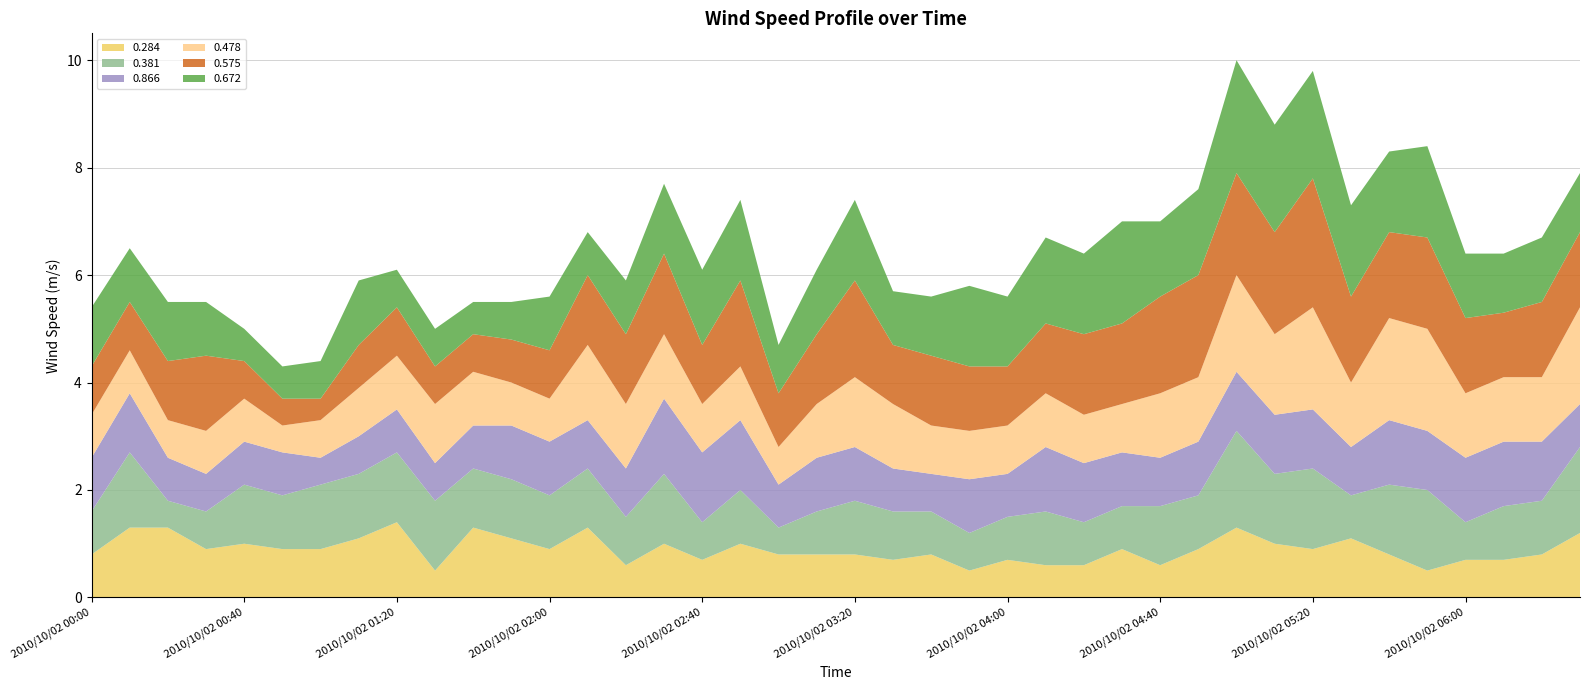

Reading left to right, extract all data points from this chart.

0.284: 0.8	1.3	1.3	0.9	1.0	0.9	0.9	1.1	1.4	0.5	1.3	1.1	0.9	1.3	0.6	1.0	0.7	1.0	0.8	0.8	0.8	0.7	0.8	0.5	0.7	0.6	0.6	0.9	0.6	0.9	1.3	1.0	0.9	1.1	0.8	0.5	0.7	0.7	0.8	1.2
0.381: 0.8	1.4	0.5	0.7	1.1	1.0	1.2	1.2	1.3	1.3	1.1	1.1	1.0	1.1	0.9	1.3	0.7	1.0	0.5	0.8	1.0	0.9	0.8	0.7	0.8	1.0	0.8	0.8	1.1	1.0	1.8	1.3	1.5	0.8	1.3	1.5	0.7	1.0	1.0	1.6
0.866: 1.0	1.1	0.8	0.7	0.8	0.8	0.5	0.7	0.8	0.7	0.8	1.0	1.0	0.9	0.9	1.4	1.3	1.3	0.8	1.0	1.0	0.8	0.7	1.0	0.8	1.2	1.1	1.0	0.9	1.0	1.1	1.1	1.1	0.9	1.2	1.1	1.2	1.2	1.1	0.8
0.478: 0.8	0.8	0.7	0.8	0.8	0.5	0.7	0.9	1.0	1.1	1.0	0.8	0.8	1.4	1.2	1.2	0.9	1.0	0.7	1.0	1.3	1.2	0.9	0.9	0.9	1.0	0.9	0.9	1.2	1.2	1.8	1.5	1.9	1.2	1.9	1.9	1.2	1.2	1.2	1.8
0.575: 0.9	0.9	1.1	1.4	0.7	0.5	0.4	0.8	0.9	0.7	0.7	0.8	0.9	1.3	1.3	1.5	1.1	1.6	1.0	1.3	1.8	1.1	1.3	1.2	1.1	1.3	1.5	1.5	1.8	1.9	1.9	1.9	2.4	1.6	1.6	1.7	1.4	1.2	1.4	1.4
0.672: 1.1	1.0	1.1	1.0	0.6	0.6	0.7	1.2	0.7	0.7	0.6	0.7	1.0	0.8	1.0	1.3	1.4	1.5	0.9	1.2	1.5	1.0	1.1	1.5	1.3	1.6	1.5	1.9	1.4	1.6	2.1	2.0	2.0	1.7	1.5	1.7	1.2	1.1	1.2	1.1